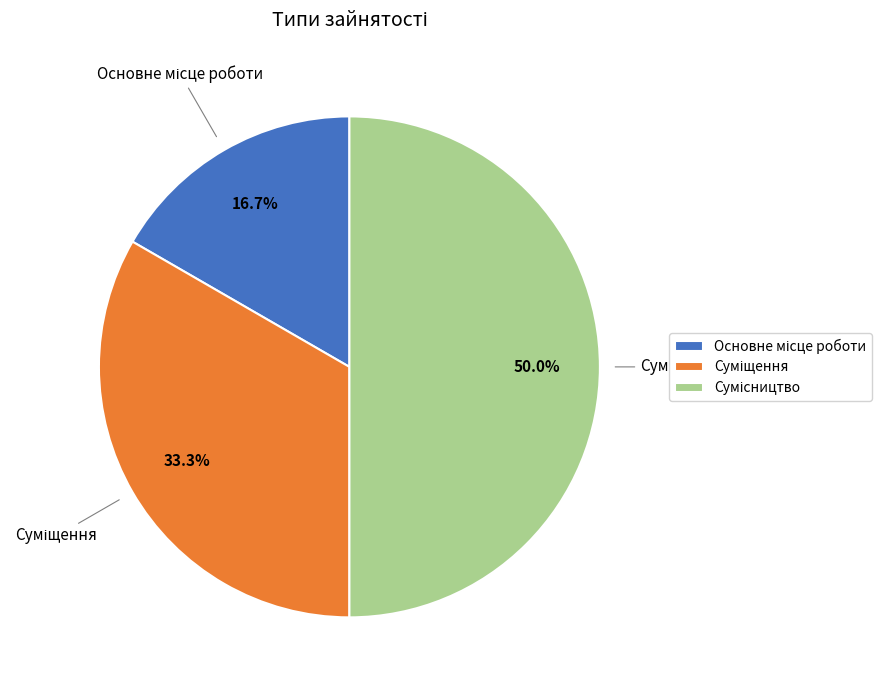

Approximately how many times larger is the value at Основне місце роботи compared to Сумісництво?

0.3